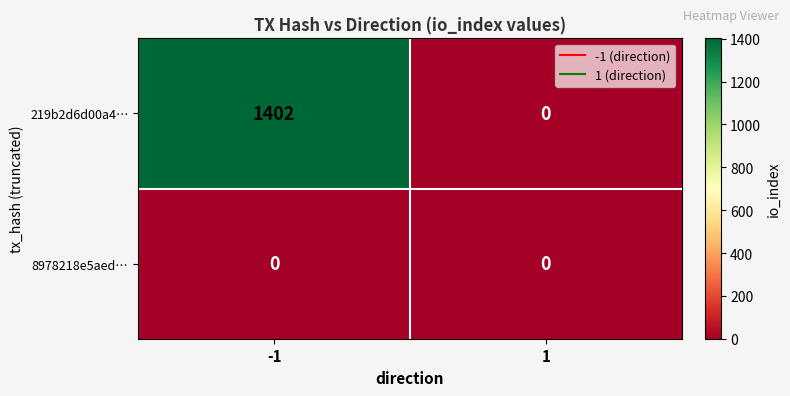

At how many categories does at least one series exceed 51?

1